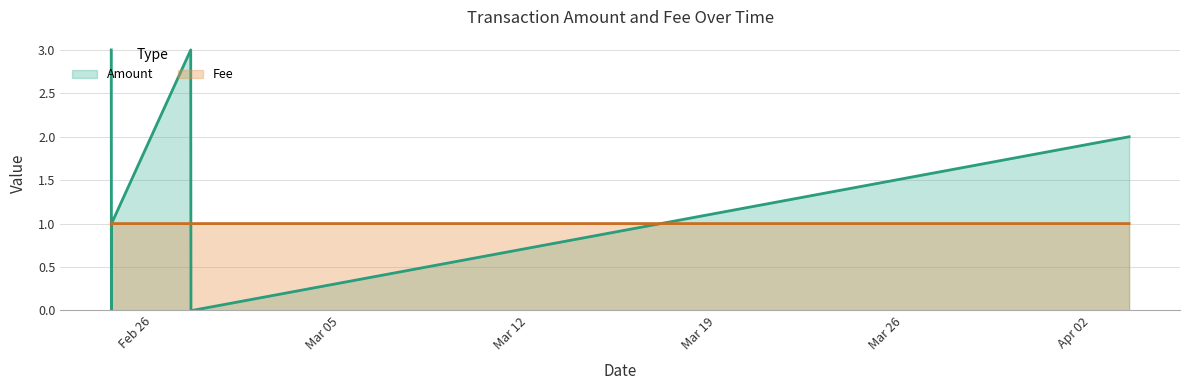

How many lines are shown in the chart?

2